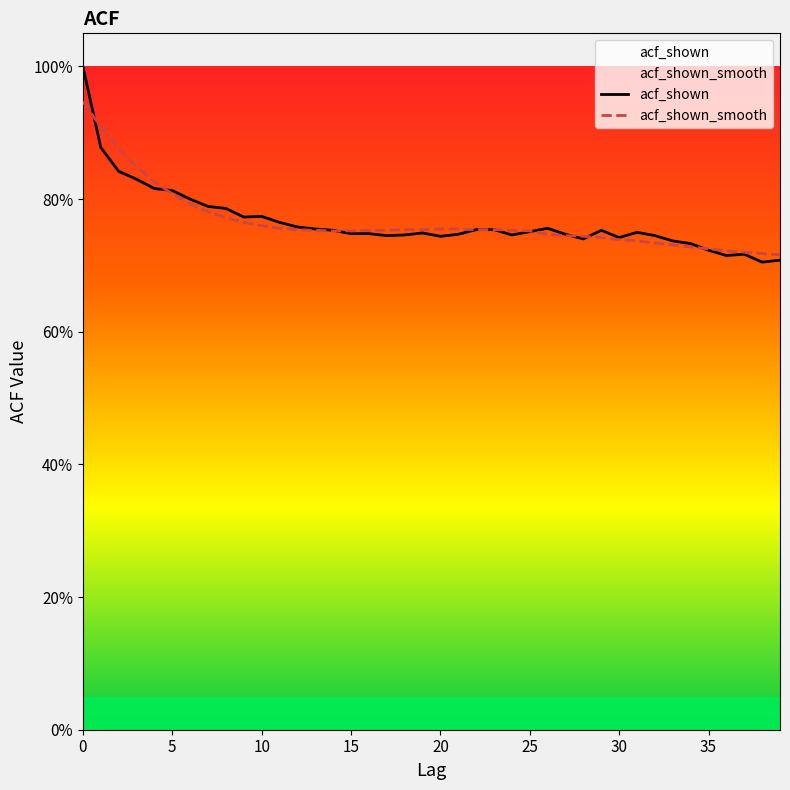

Reading right to left, transcribe all the data shown in this chart.

acf_shown: 0.7	0.7	0.7	0.7	0.7	0.7	0.7	0.7	0.8	0.7	0.8	0.7	0.7	0.8	0.8	0.7	0.8	0.8	0.7	0.7	0.7	0.7	0.7	0.7	0.7	0.8	0.8	0.8	0.8	0.8	0.8	0.8	0.8	0.8	0.8	0.8	0.8	0.8	0.9	1.0
acf_shown_smooth: 0.7	0.7	0.7	0.7	0.7	0.7	0.7	0.7	0.7	0.7	0.7	0.7	0.7	0.7	0.8	0.8	0.8	0.8	0.8	0.8	0.8	0.8	0.8	0.8	0.8	0.8	0.8	0.8	0.8	0.8	0.8	0.8	0.8	0.8	0.8	0.8	0.8	0.9	0.9	0.9